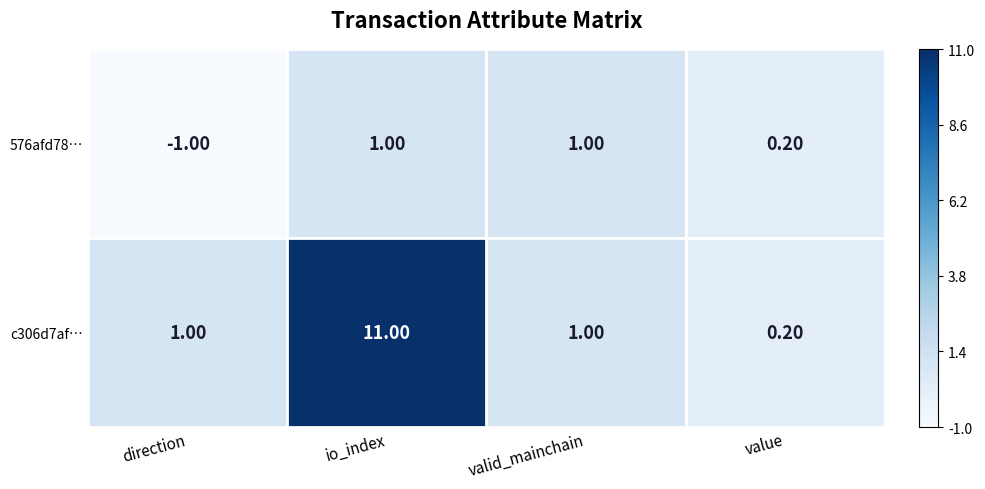

What is the difference between the second highest and second lowest values in the 576afd78… series?

0.8